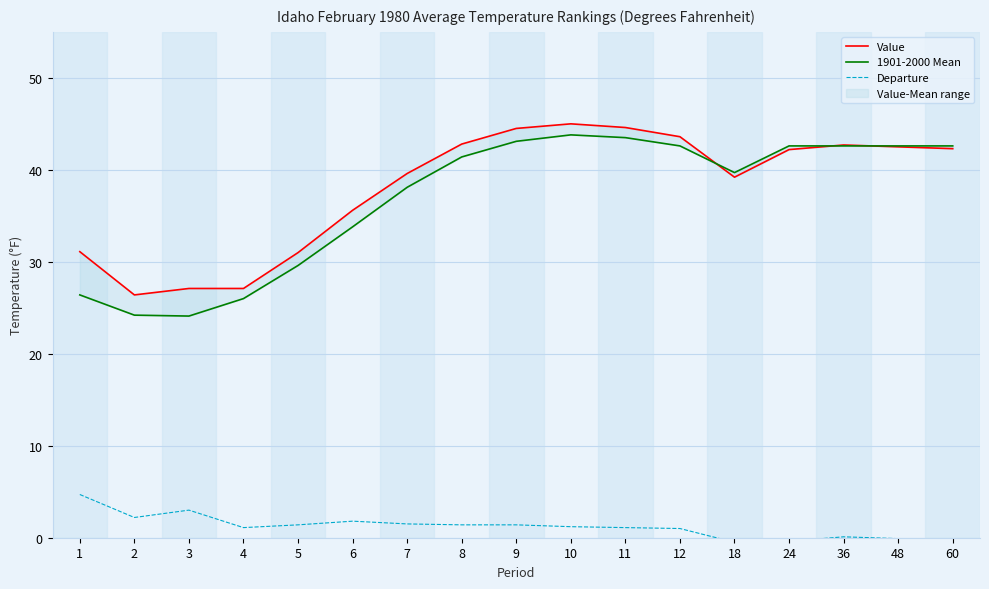

True or false: Value and 1901-2000 Mean cross at least once.

True